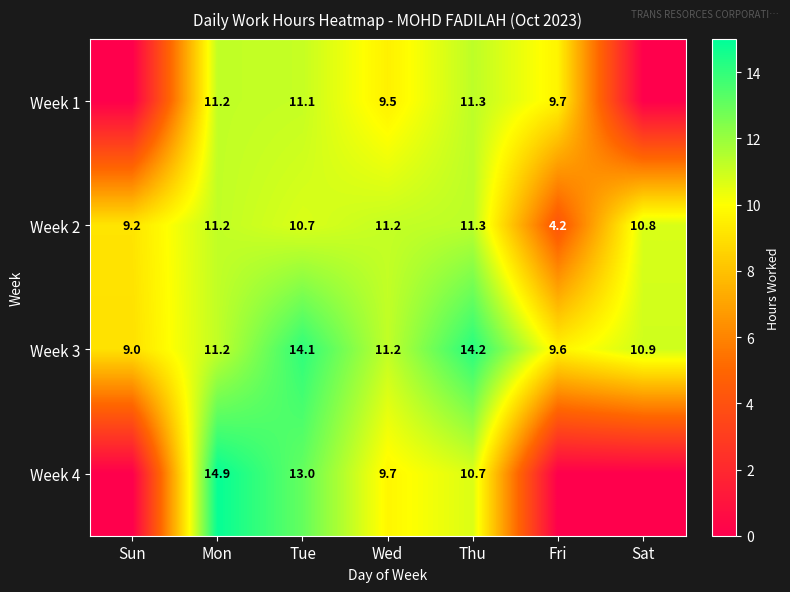

What is the approximate value of Week 3 at Sat?

10.9